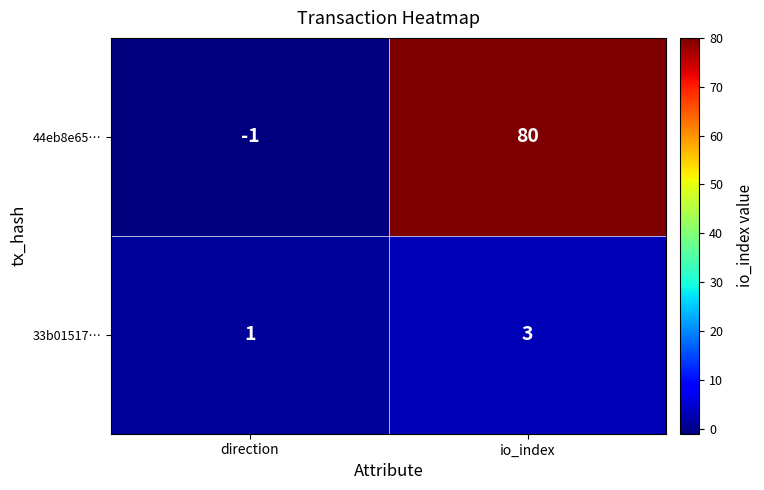

What is the difference between the 44eb8e65… values at io_index and direction?

81